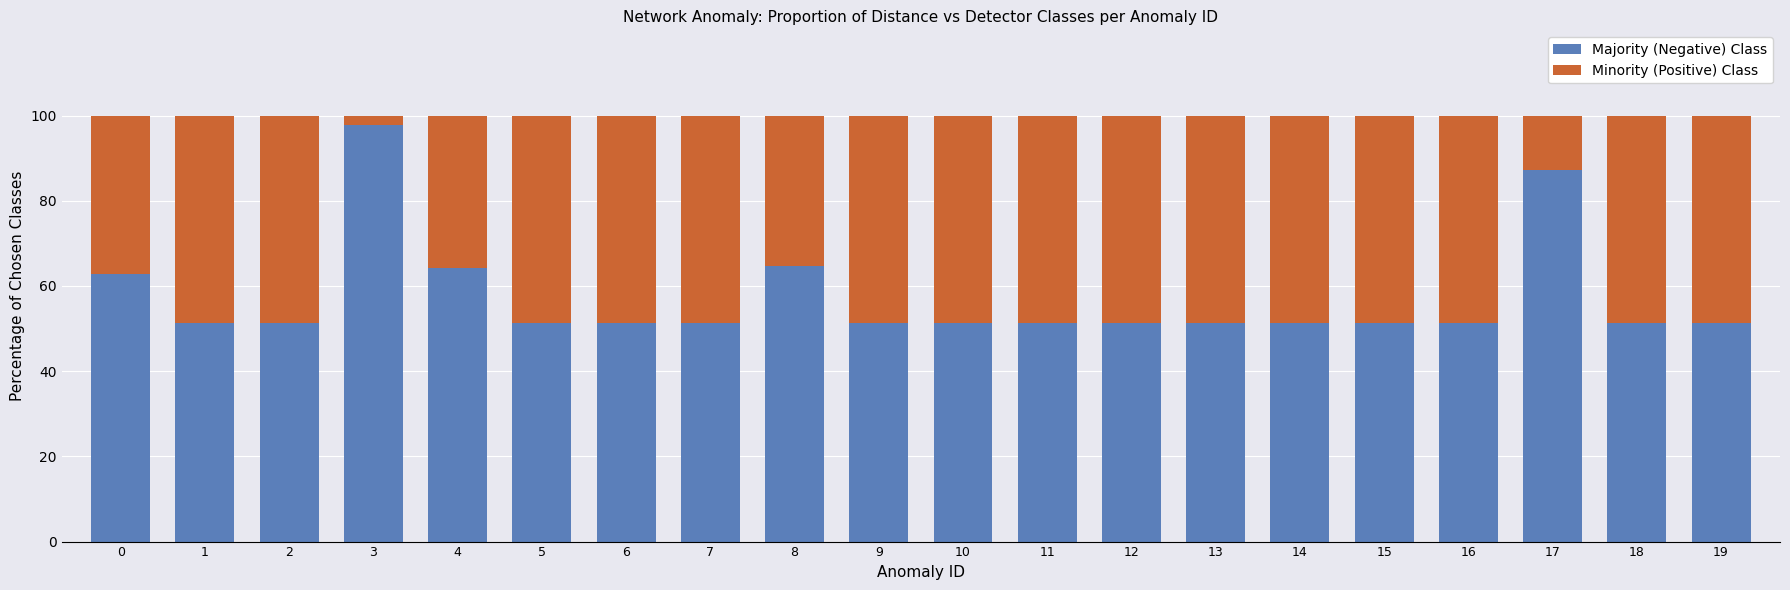

What is the difference between the Majority (Negative) Class values at 8 and 11?

13.4